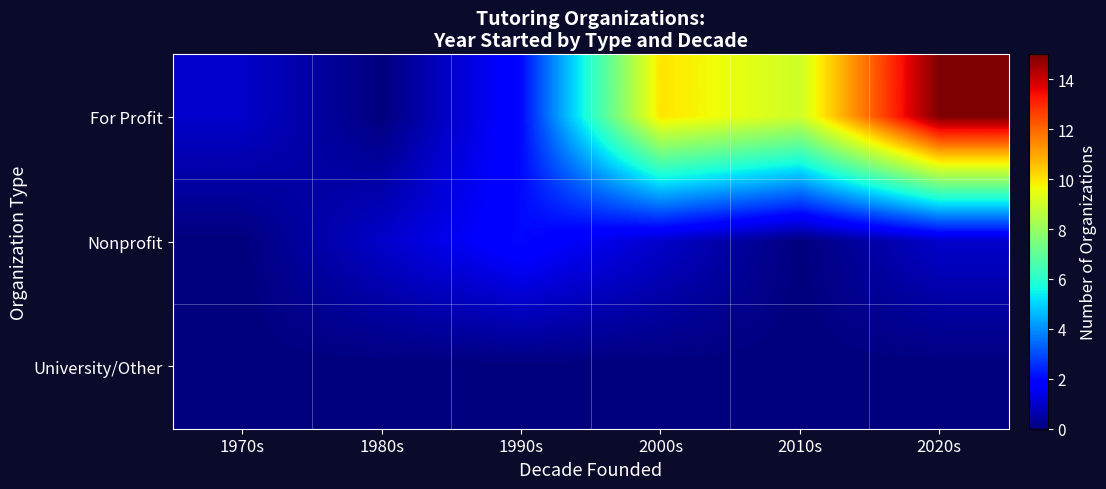

Reading right to left, extract all data points from this chart.

For Profit: 2020s=15	2010s=9	2000s=10	1990s=2	1980s=0	1970s=1
Nonprofit: 2020s=1	2010s=0	2000s=1	1990s=2	1980s=1	1970s=0
University/Other: 2020s=0	2010s=0	2000s=0	1990s=0	1980s=0	1970s=0